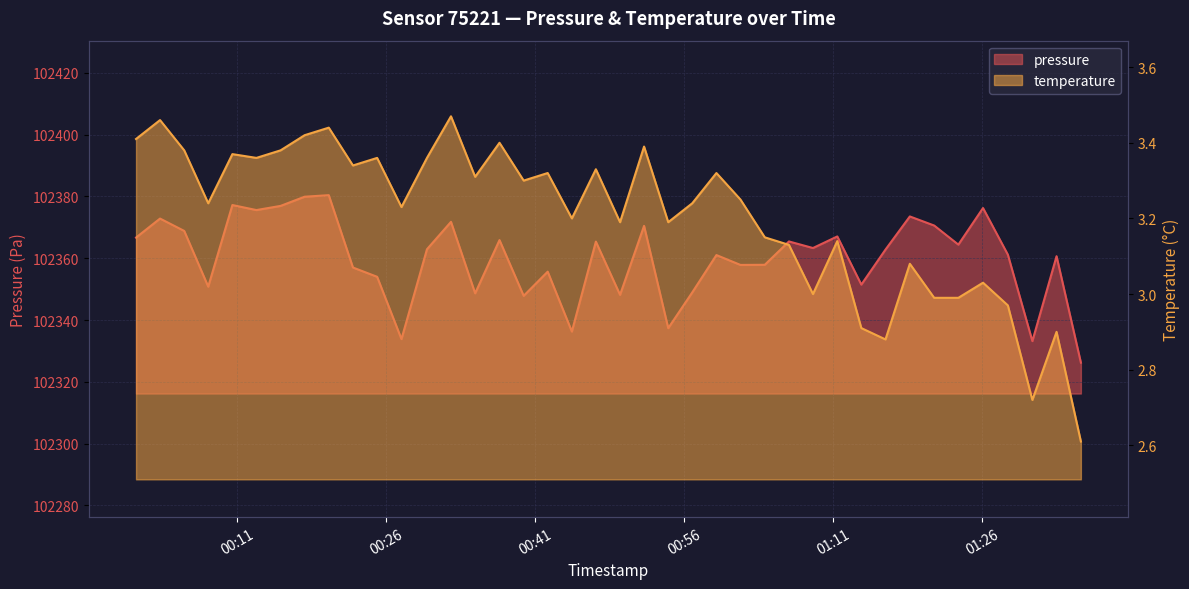

What is the difference between the temperature values at 2023-11-18T00:49:34 and 2023-11-18T00:25:07?

0.2